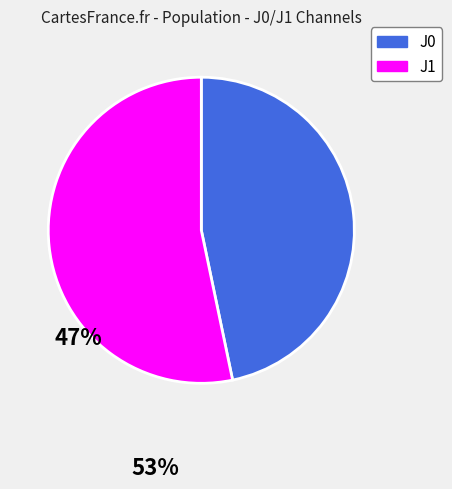

Does any single category account for the majority?

Yes